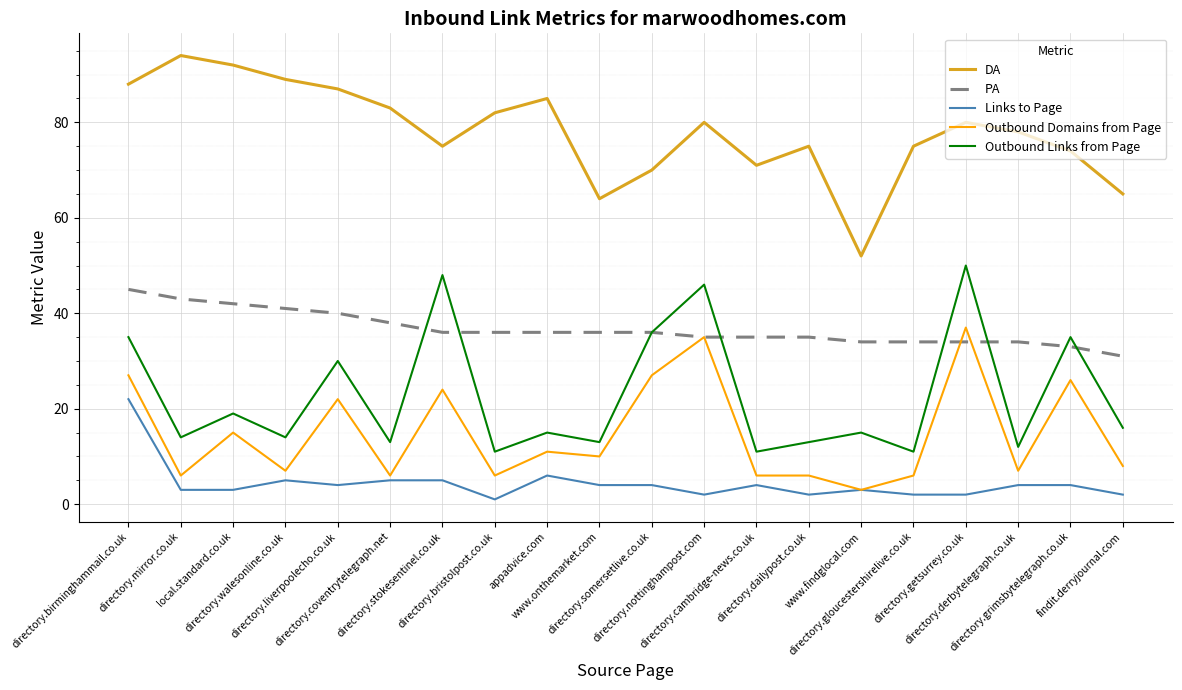

Where is the first local minimum for Outbound Domains from Page?

directory.mirror.co.uk